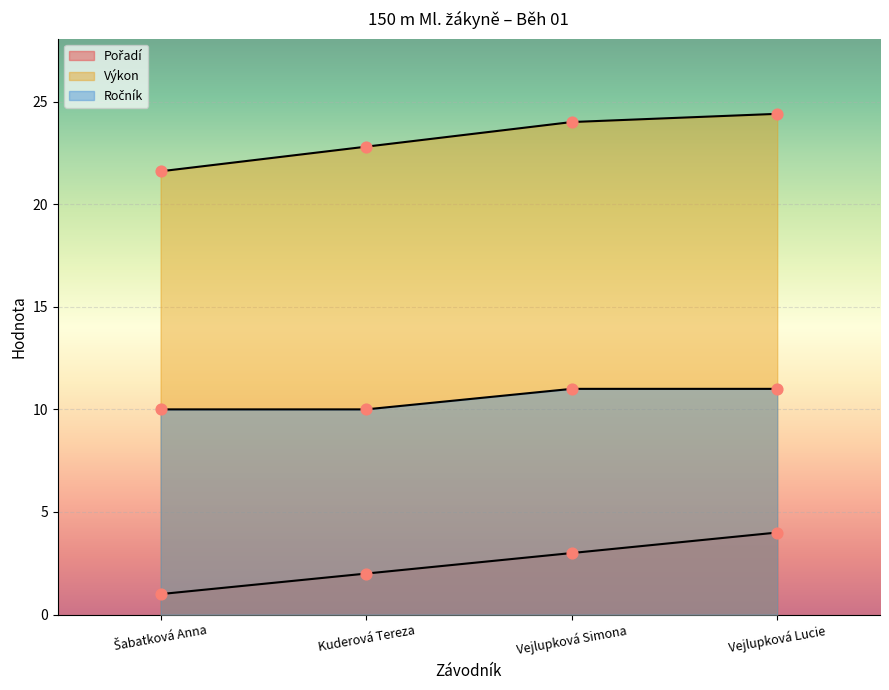

At how many categories does at least one series exceed 18?

4